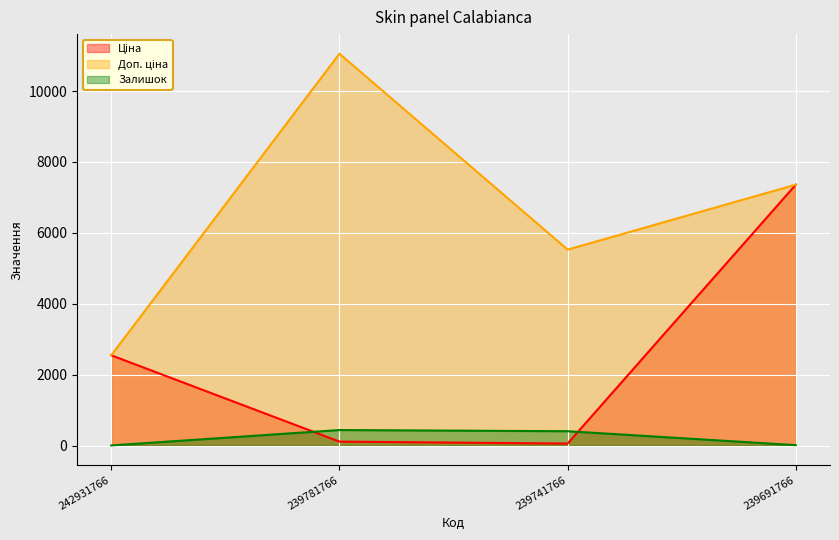

At which category does Залишок reach its first local peak?

239781766